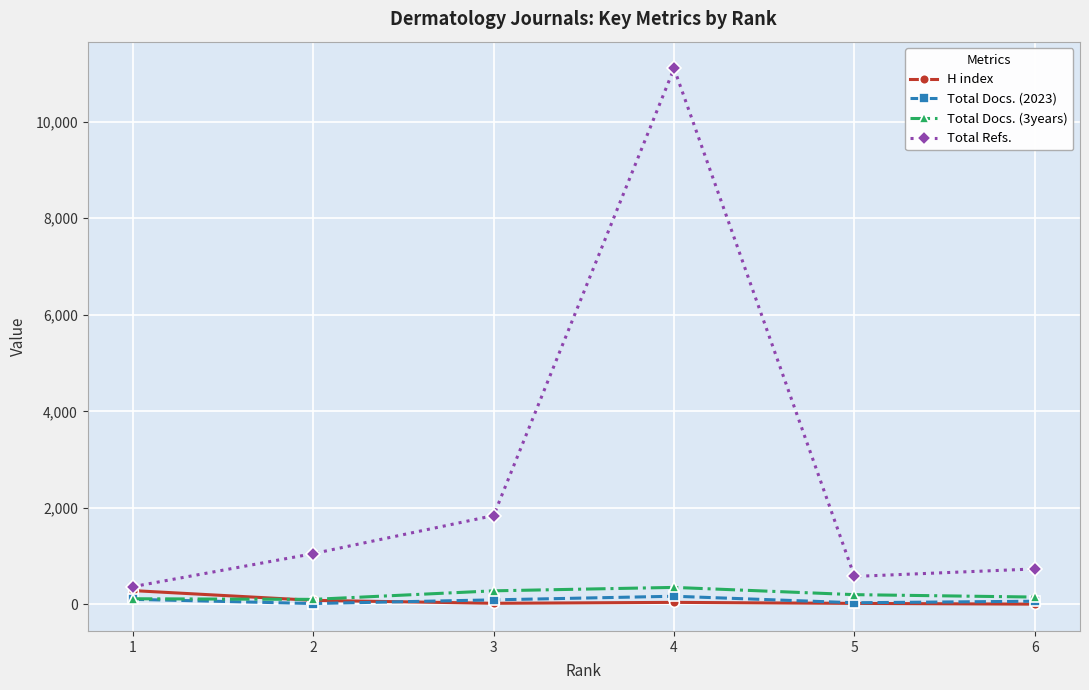

What is the difference between the Total Docs. (3years) values at 6 and 1?

35